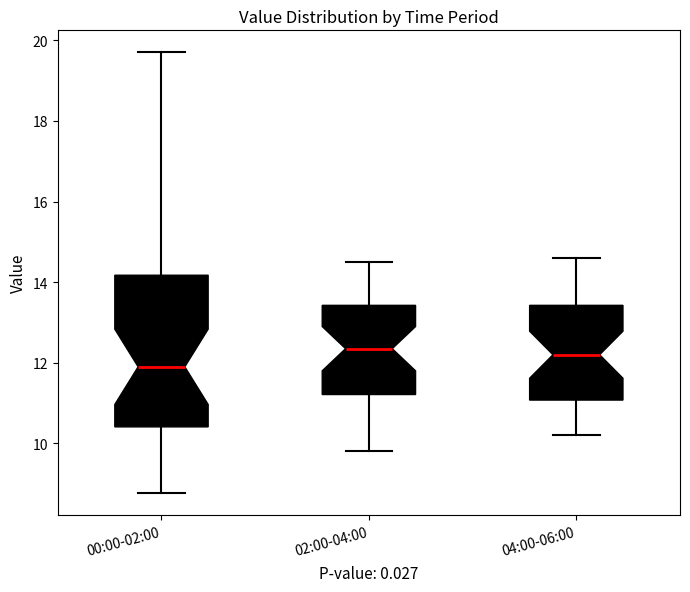

Which box's median line is the lowest?

00:00-02:00